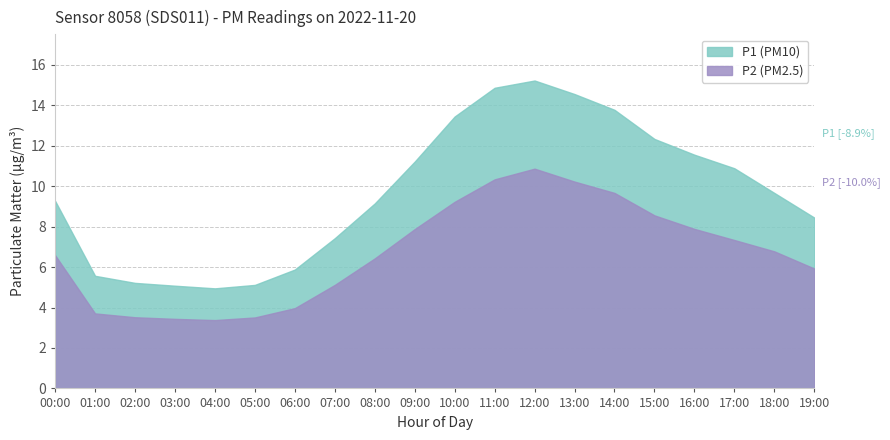

The P1 series shows 9.7 at 18:00. True or false?

True